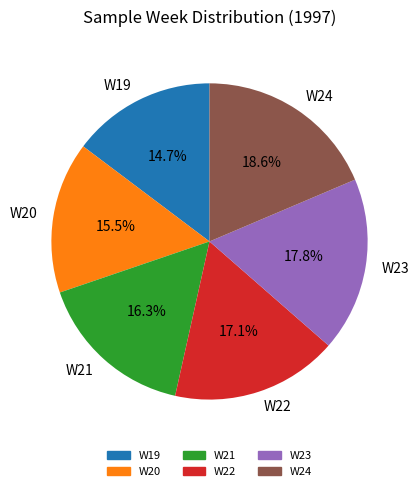

Is it true that W21 is 16% of the pie?

True